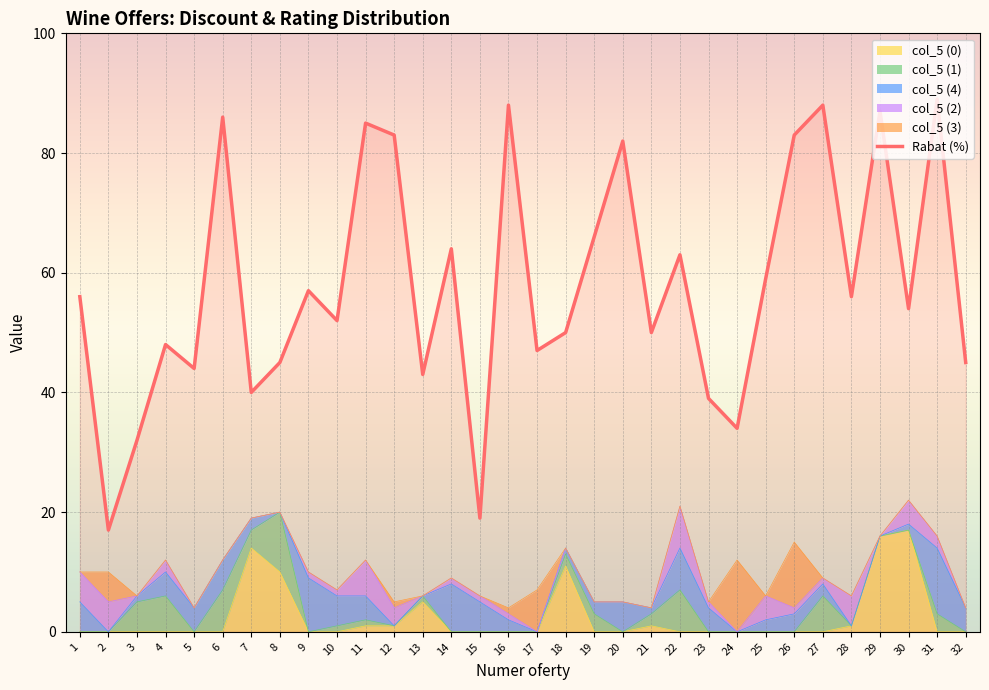

What is the smallest value displayed?

17